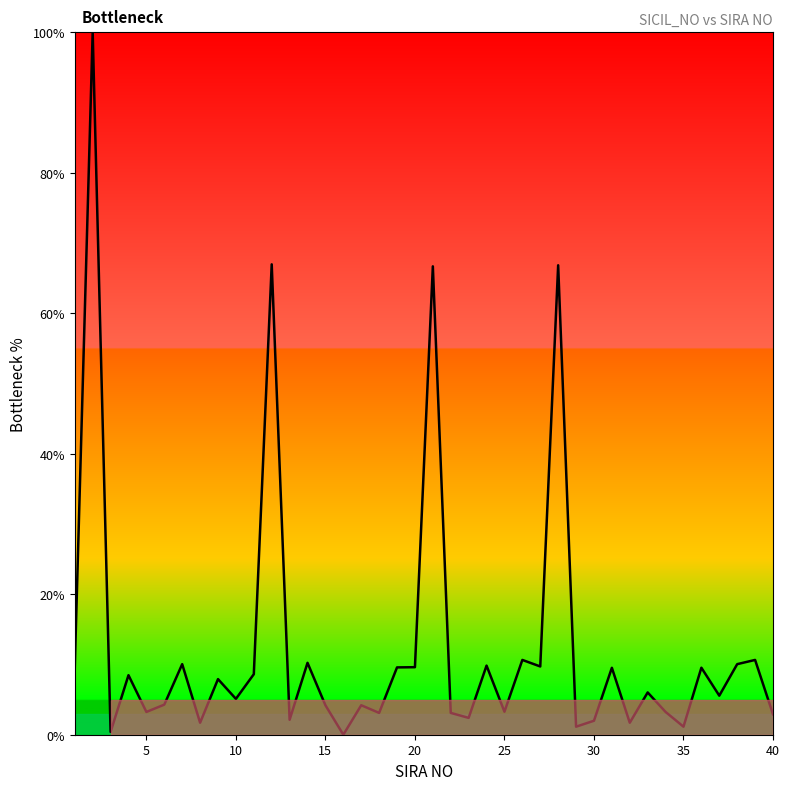

What is the greatest value displayed?

100.0